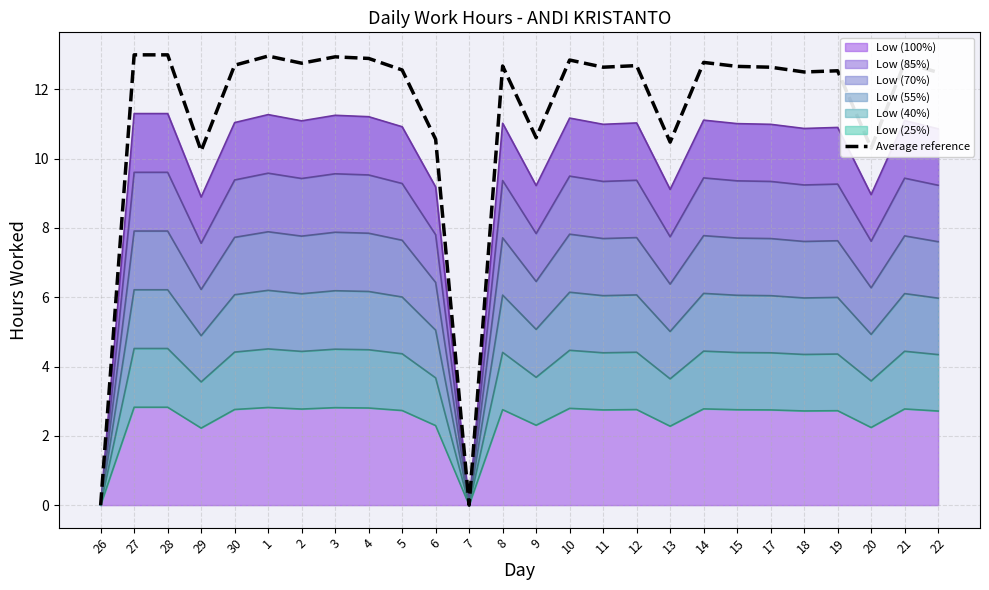

What position from the right is 18?

5